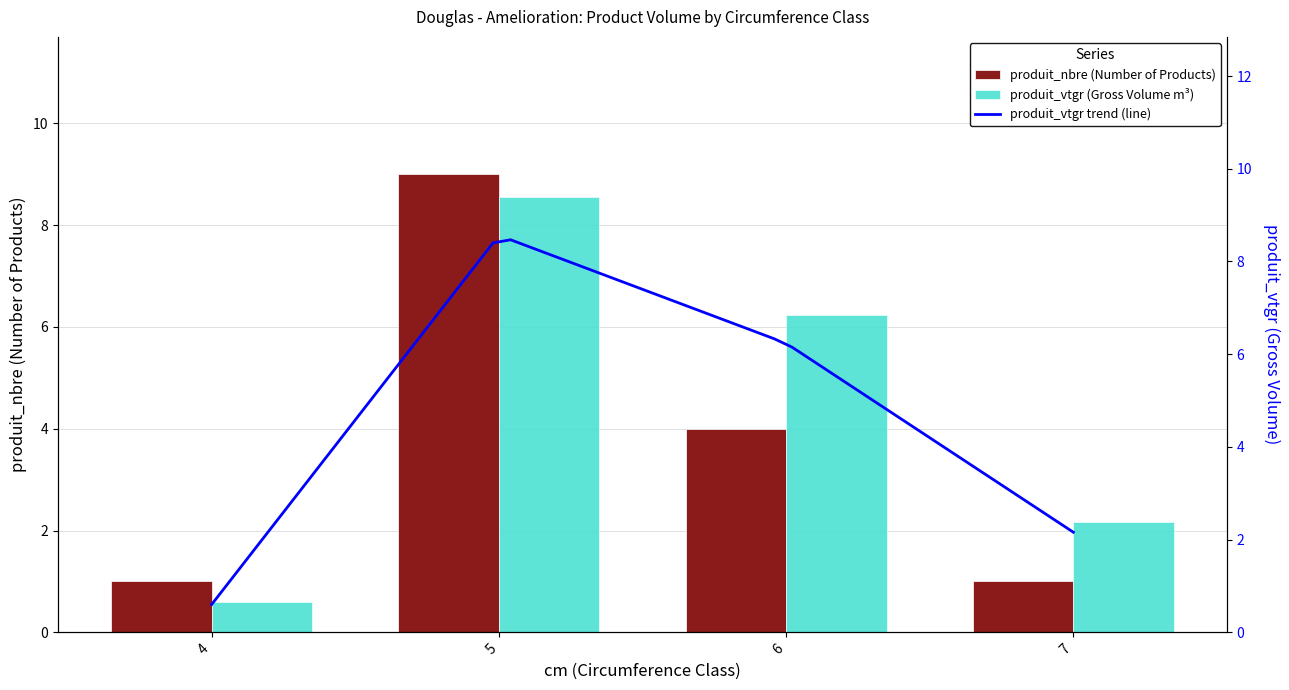

What is the sum of the produit_vtgr values at 5 and 7?

10.7